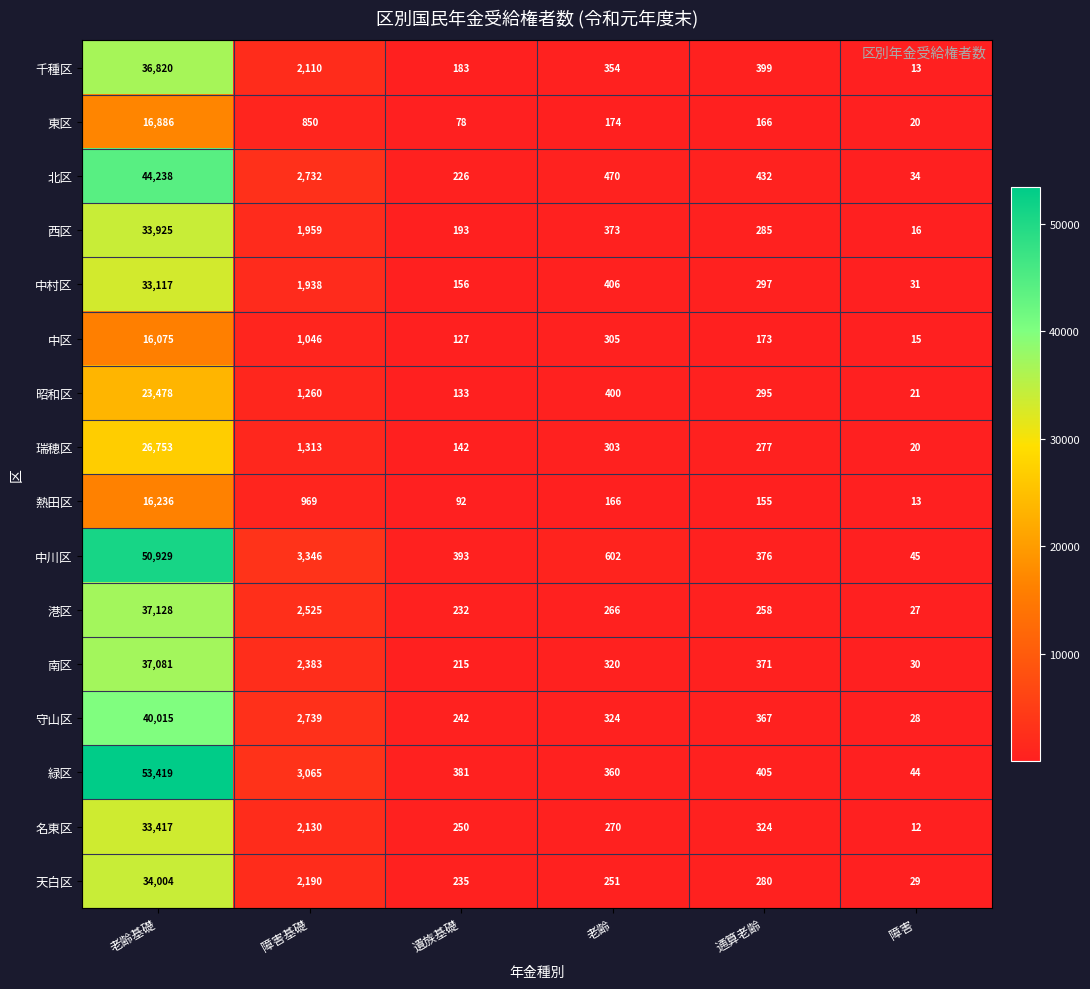

The 名東区 series shows 3189 at 障害基礎. True or false?

False